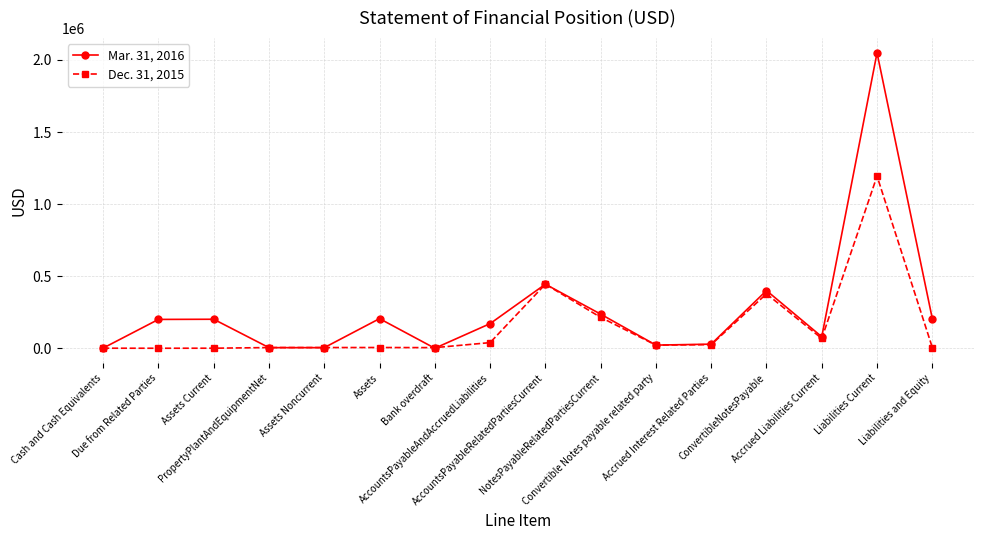

What is the value of the Dec. 31, 2015 point at the 6th from the left?

5150